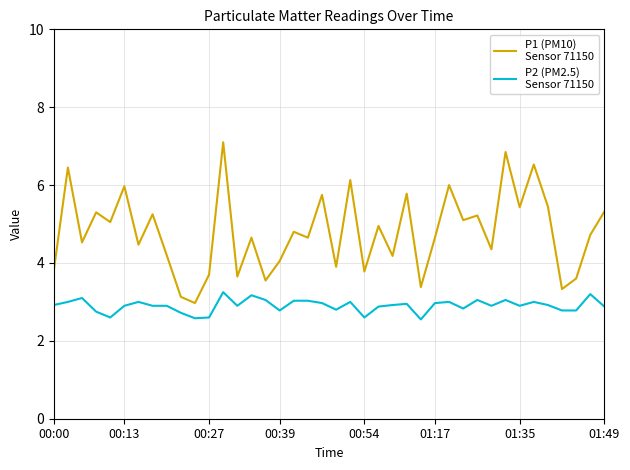

What is the maximum value shown in the chart?

7.1